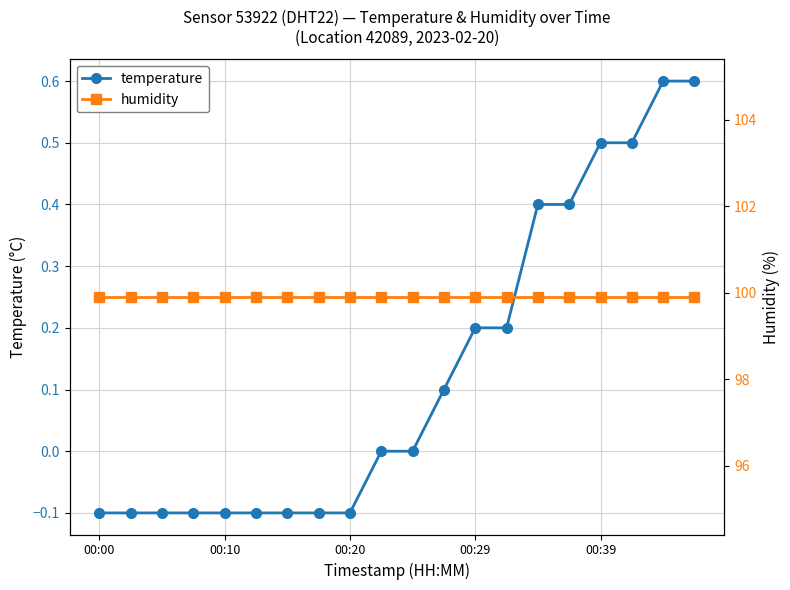

What is the value of the humidity point at the 3rd from the left?

99.9